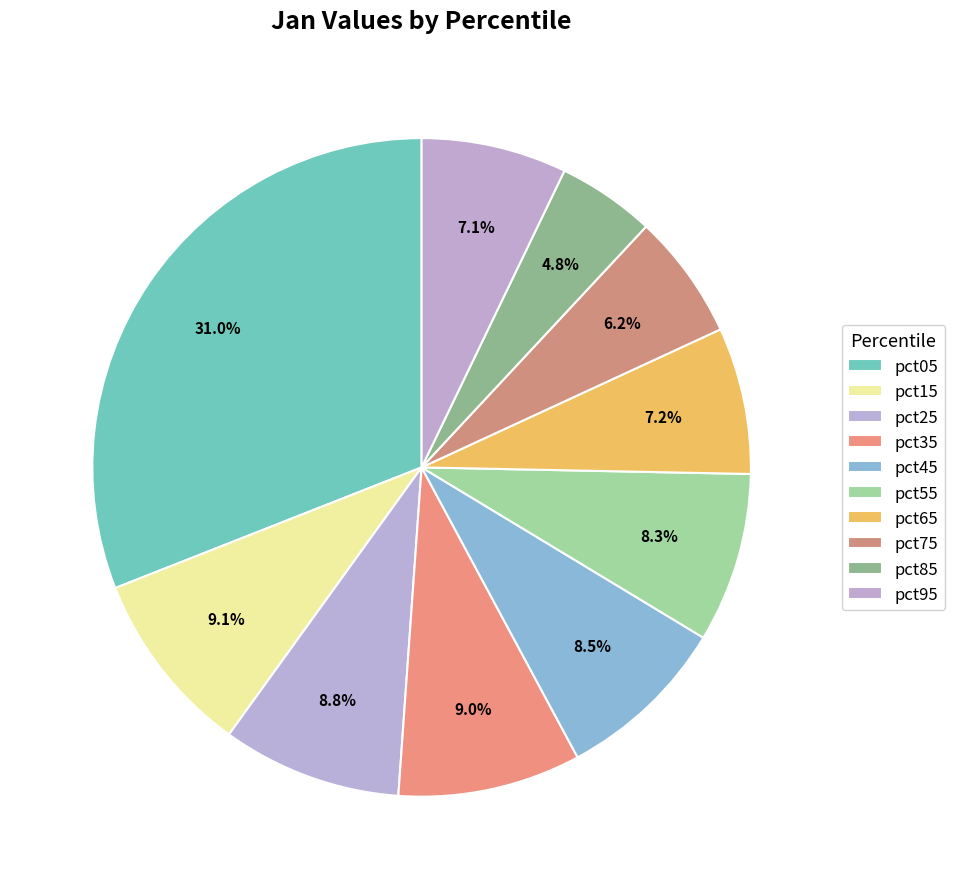

Is there any slice that represents more than half of the pie?

No